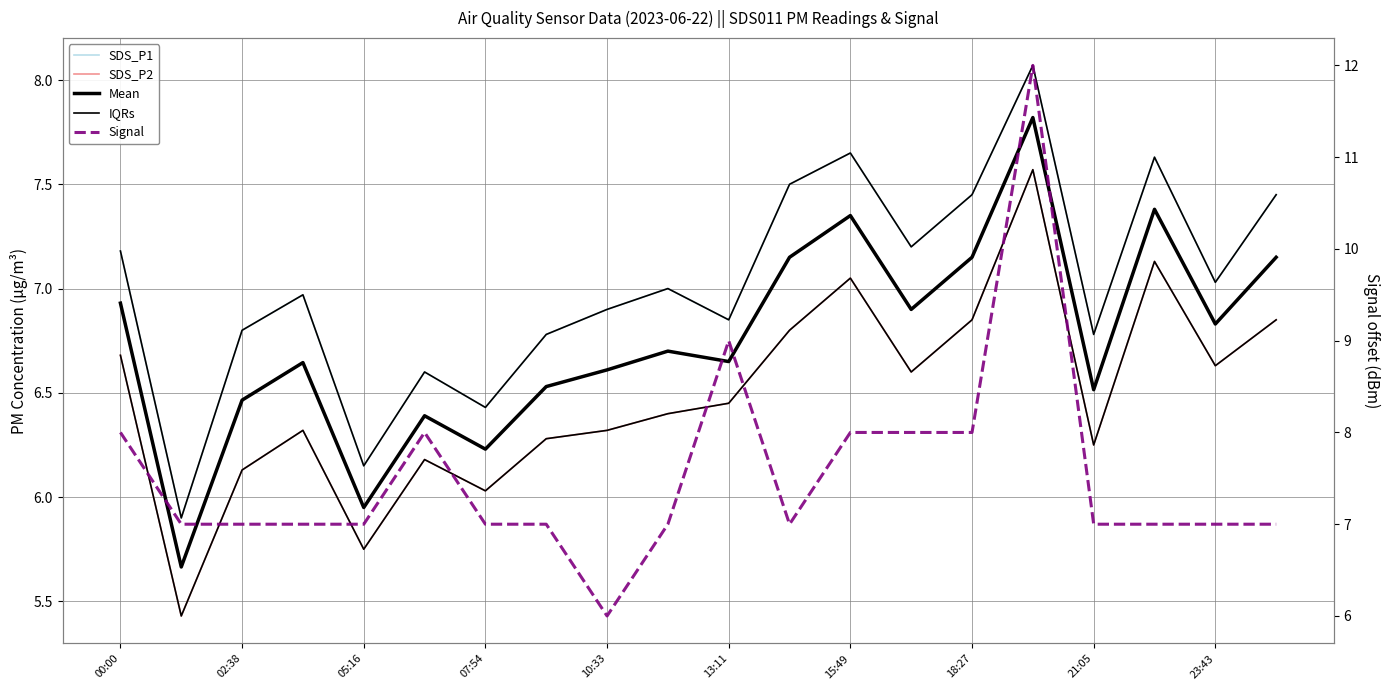

What is the difference between the second highest and minimum values in the SDS_P1 series?

1.8